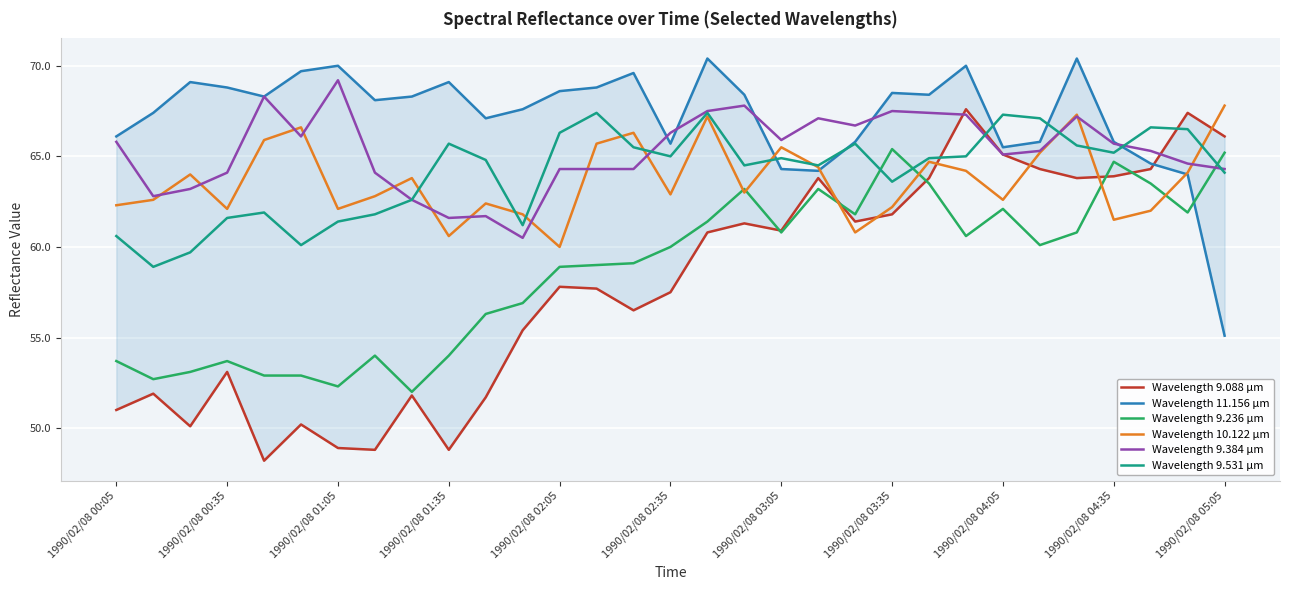

After their last crossing, which series has the higher values: Wavelength 9.384 µm or Wavelength 9.236 µm?

Wavelength 9.236 µm